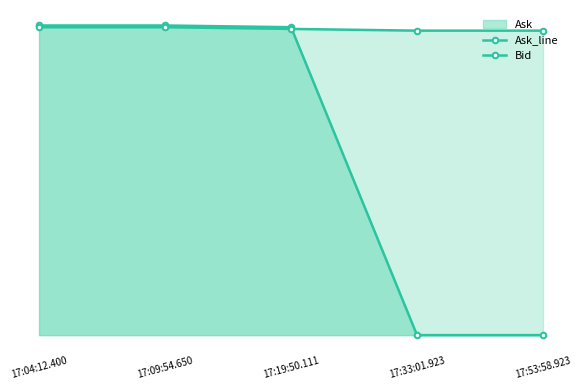

Does the chart have visible grid lines?

No